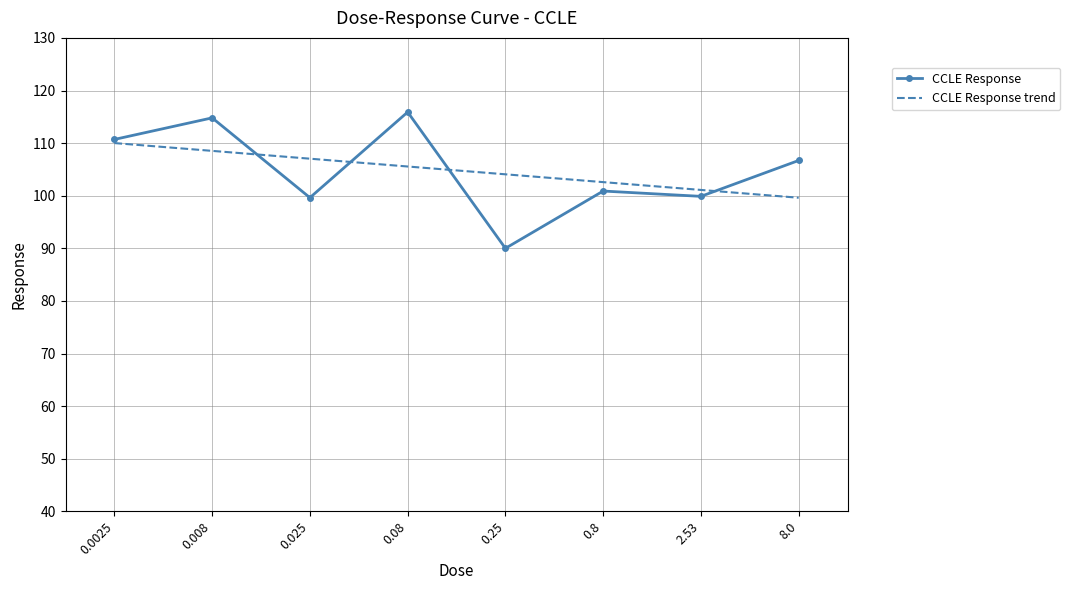

At which category does CCLE Response reach its first local valley?

0.025